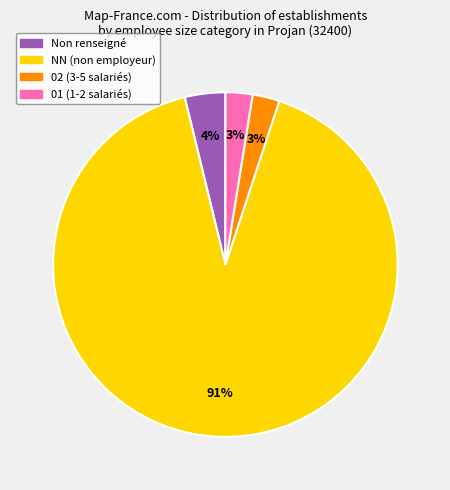

The Non renseigné slice represents 4% of the pie. True or false?

True